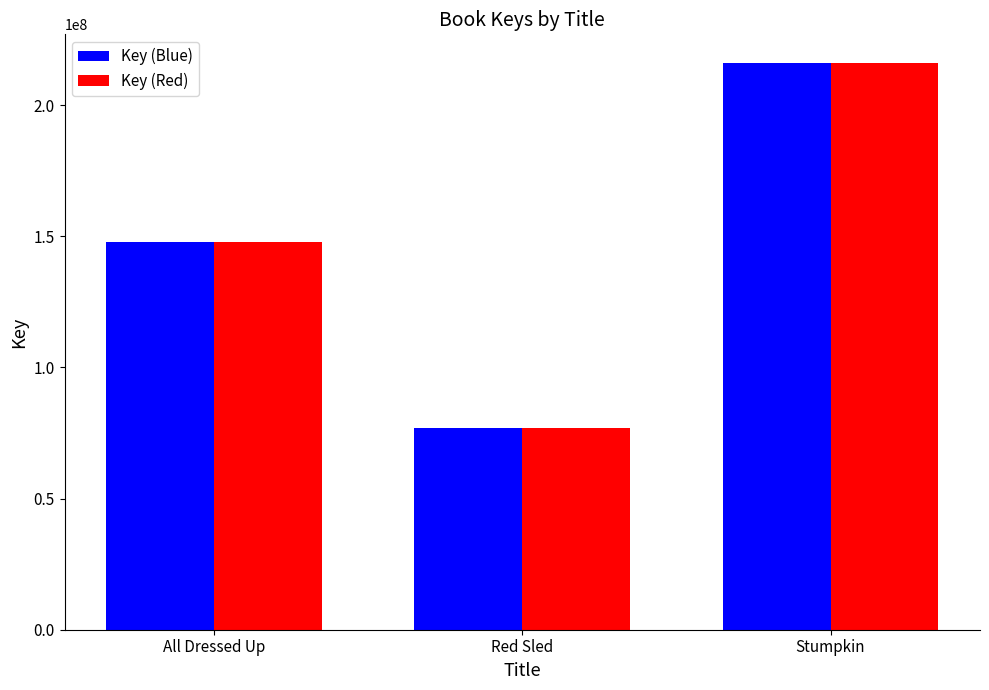

Count the number of data series in this chart.

2